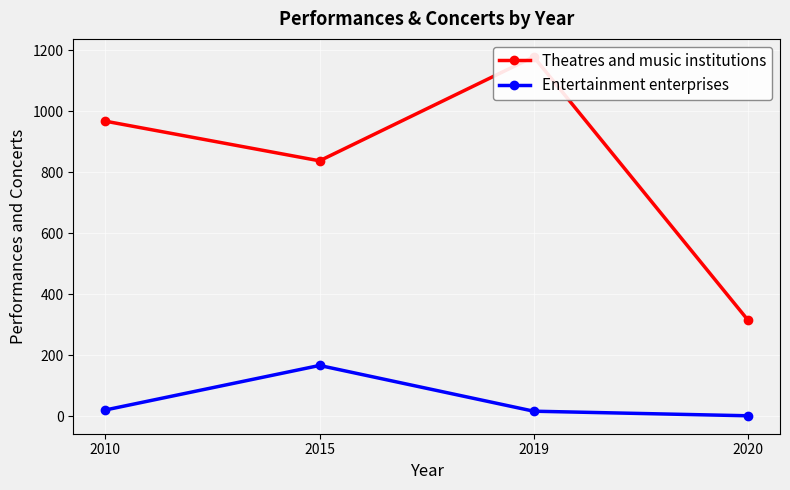

What is the maximum value for Theatres and music institutions?

1179